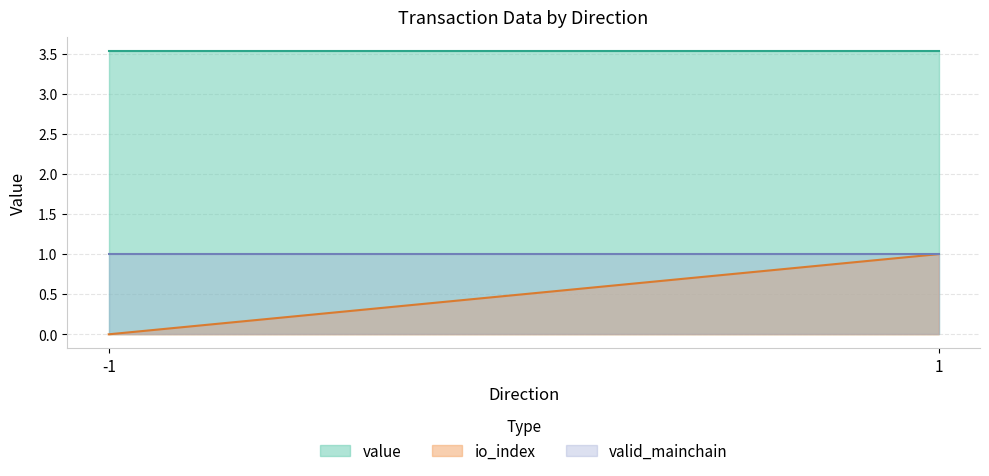

True or false: io_index and valid_mainchain intersect in this chart.

False